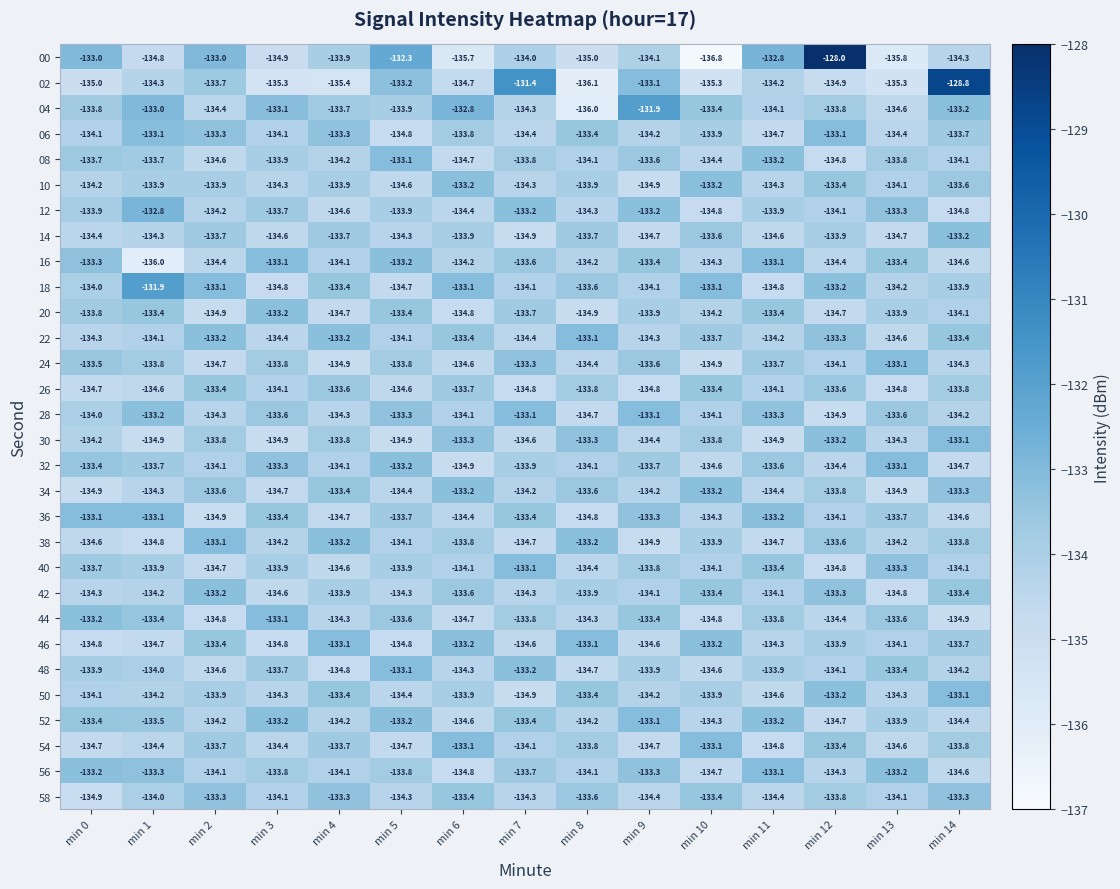

What is the maximum value shown in the chart?

-128.0